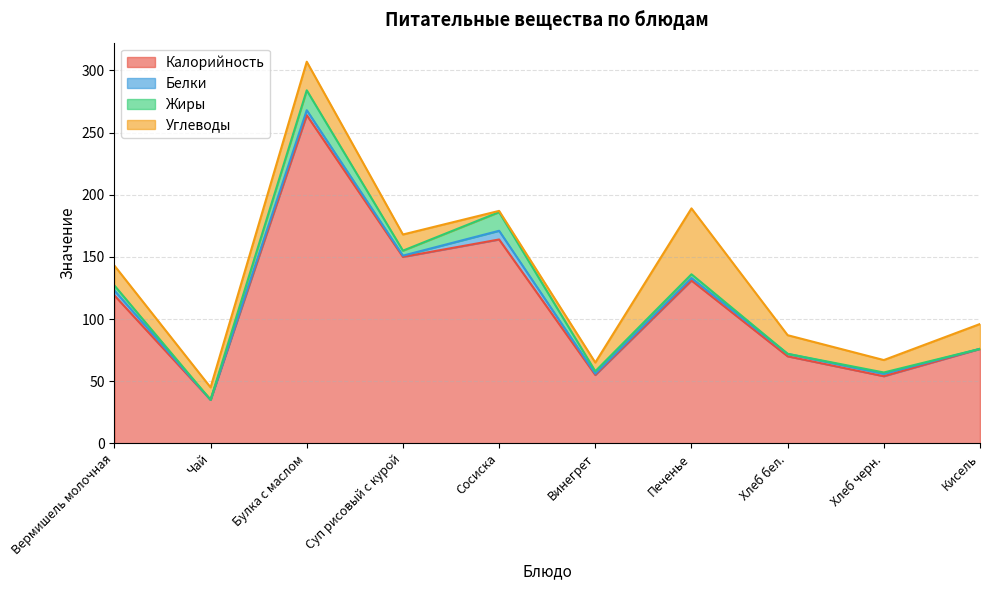

Which series ends up on top after the final intersection of Жиры and Белки?

Белки